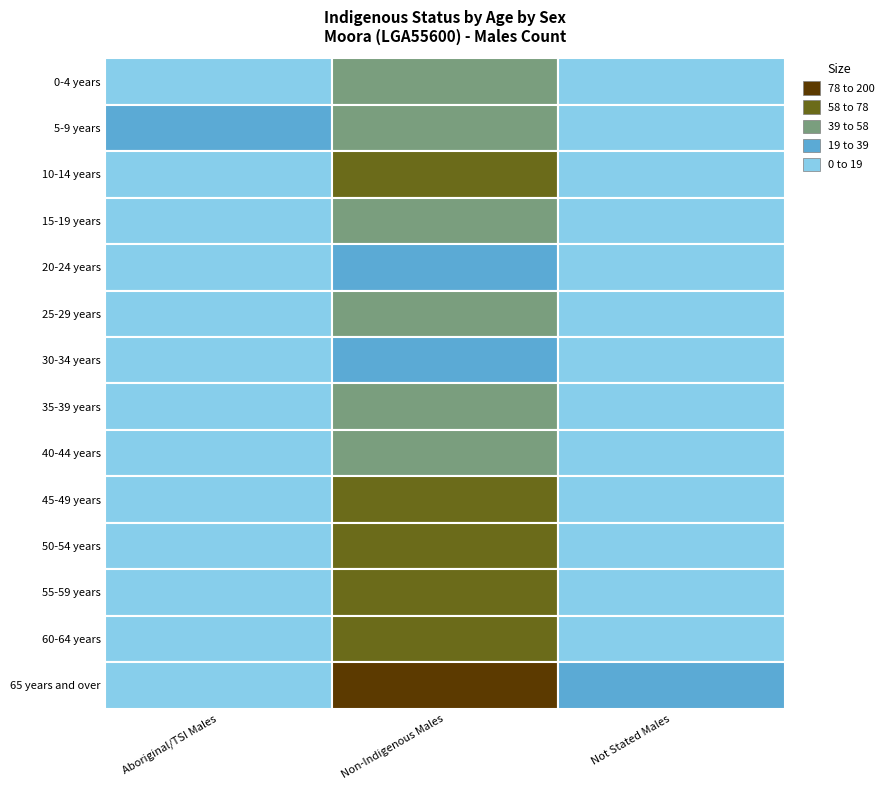

Reading left to right, what are all the values shown in this chart?

0-4 years: 16	40	3
5-9 years: 19	53	14
10-14 years: 13	63	5
15-19 years: 14	43	7
20-24 years: 13	38	7
25-29 years: 12	52	11
30-34 years: 3	37	11
35-39 years: 6	40	10
40-44 years: 3	45	4
45-49 years: 9	61	6
50-54 years: 4	69	9
55-59 years: 11	72	16
60-64 years: 10	67	4
65 years and over: 10	199	24